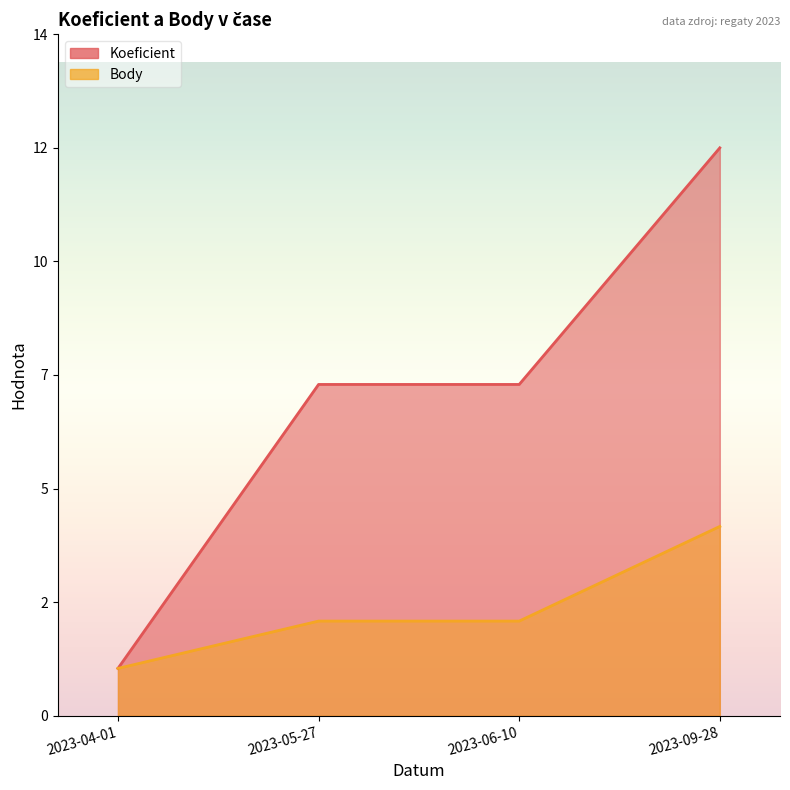

Reading right to left, extract all data points from this chart.

Koeficient: 2023-09-28=12	2023-06-10=7	2023-05-27=7	2023-04-01=1
Body: 2023-09-28=4	2023-06-10=2	2023-05-27=2	2023-04-01=1